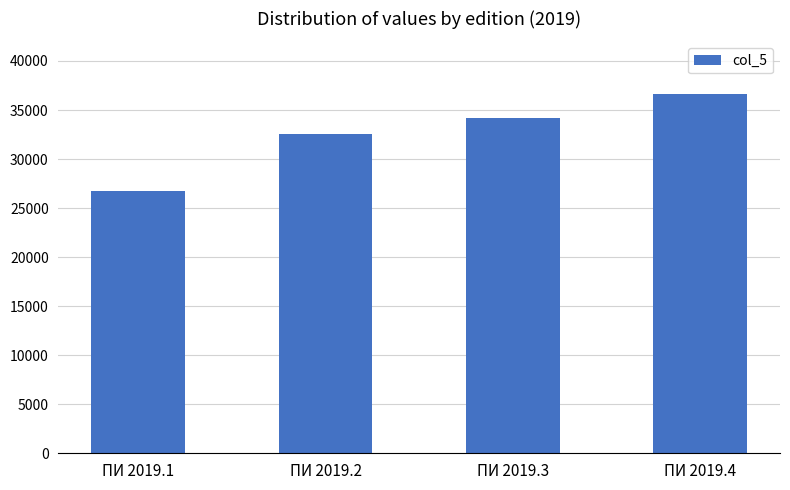

What is the approximate value at ПИ 2019.3, to the nearest 10?

34200